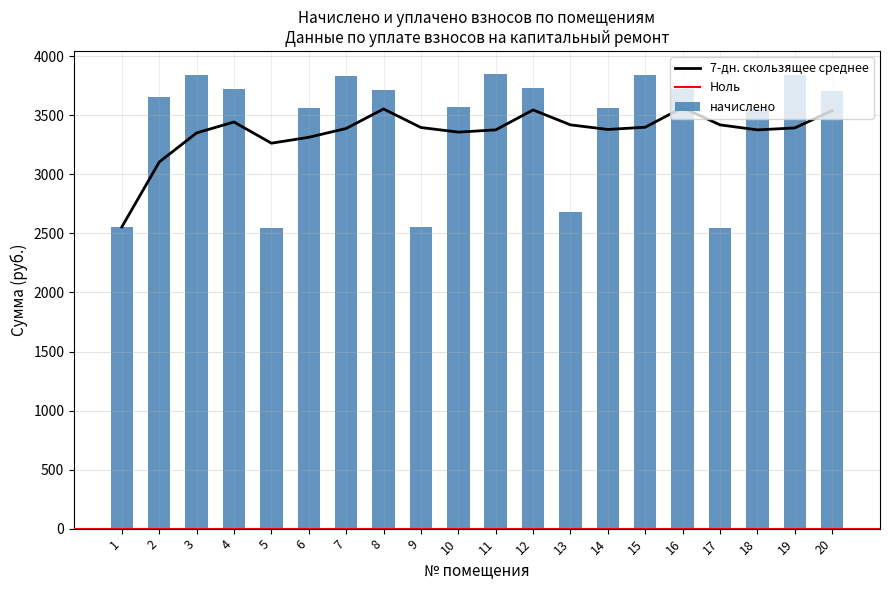

Reading left to right, what are all the values shown in this chart?

1=2554.8	2=3654.5	3=3844.7	4=3720.6	5=2546.5	6=3563.5	7=3836.4	8=3712.3	9=2554.8	10=3571.8	11=3852.8	12=3728.9	13=2678.9	14=3563.5	15=3844.7	16=3720.6	17=2546.5	18=3555.2	19=3844.7	20=3704.0